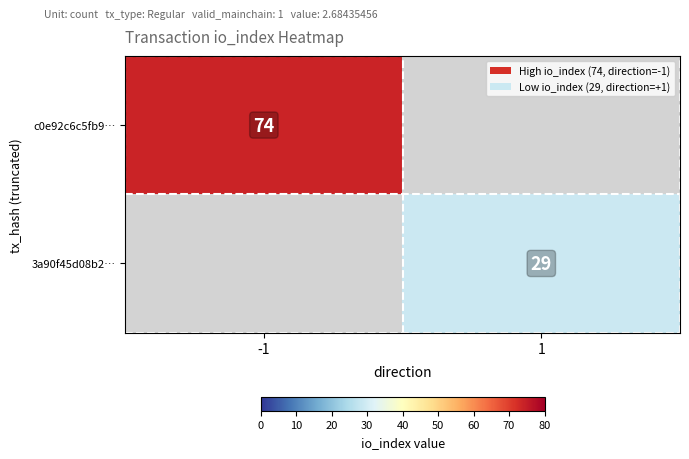

The value of c0e92c6c5fb9… at -1 is 74. True or false?

True